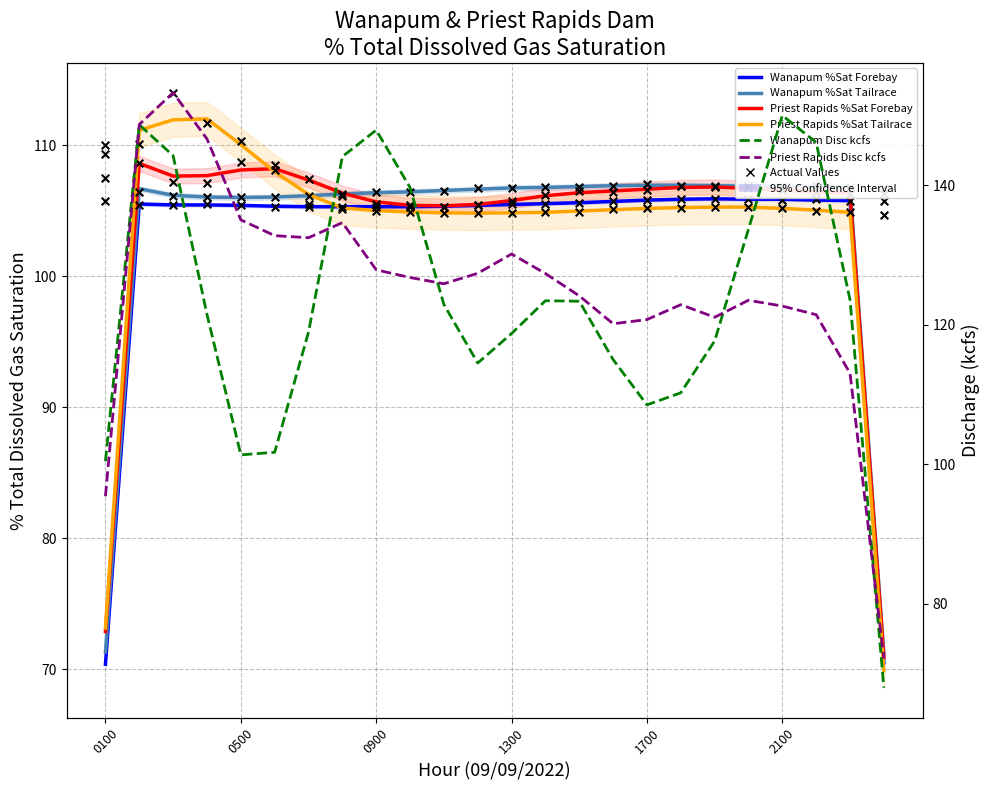

Is the value of Priest Rapids %Sat Tailrace at 2100 greater than the value of Wanapum Disc kcfs at 16?

No